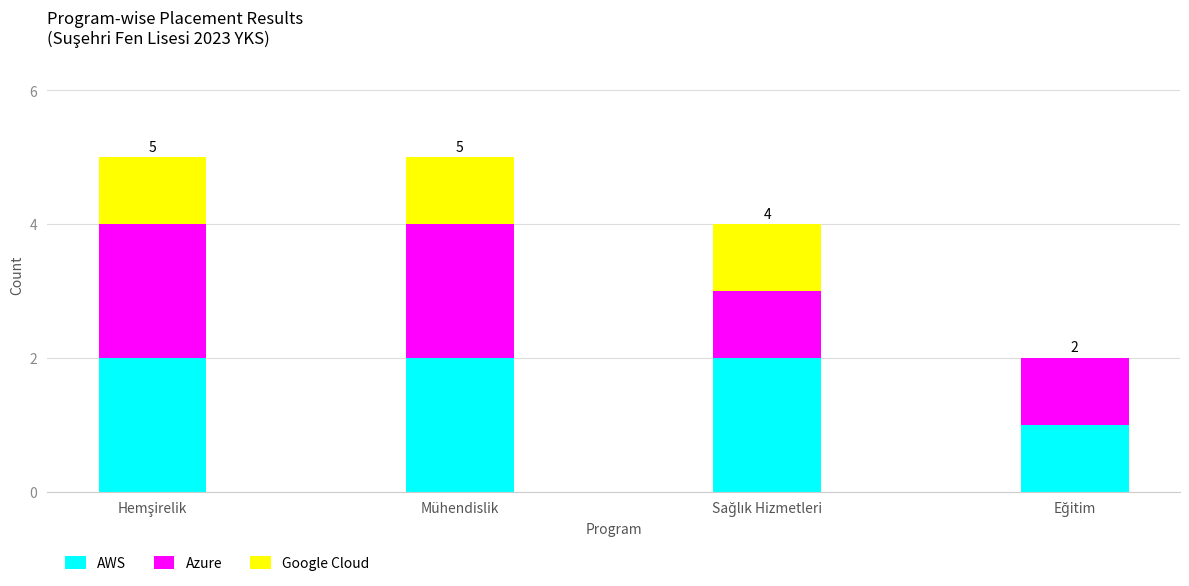

What is the sum of all AWS values?

7